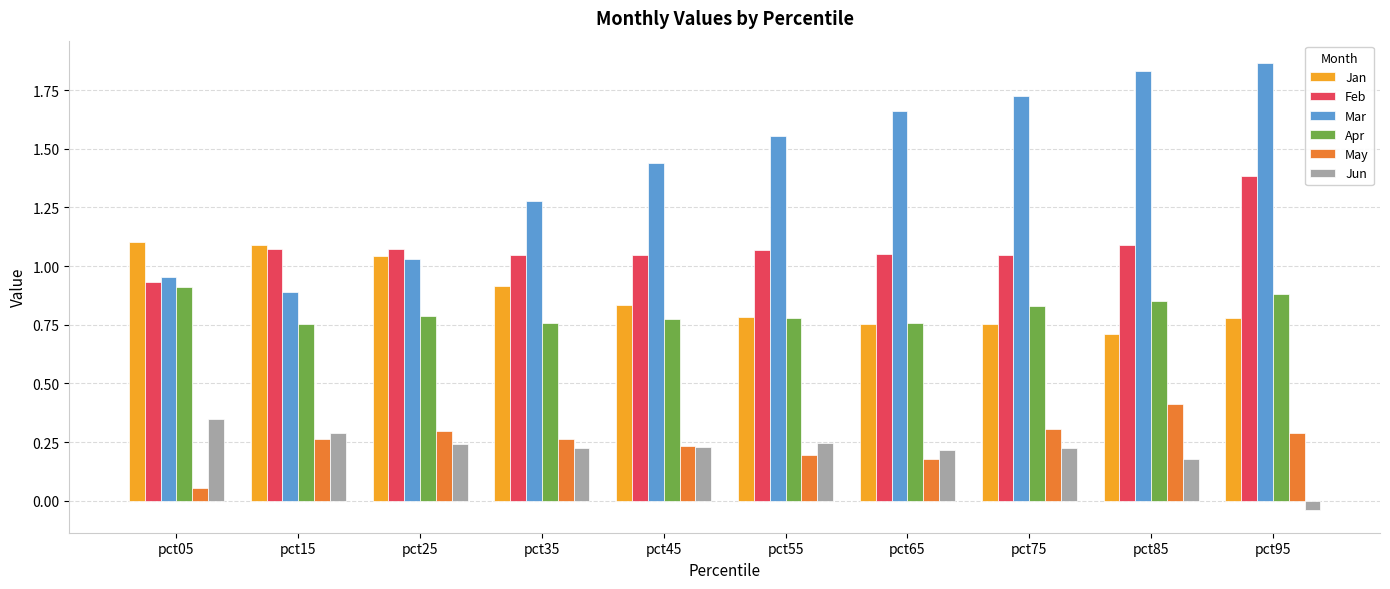

How many bars are there in total?

60